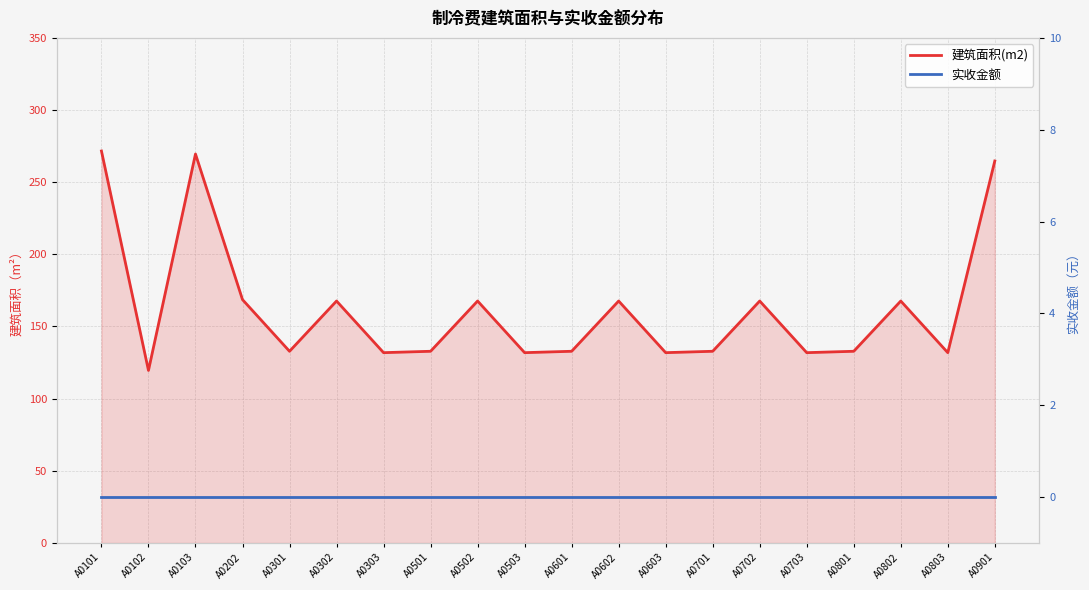

At which label does 建筑面积(m2) reach its minimum?

A0102